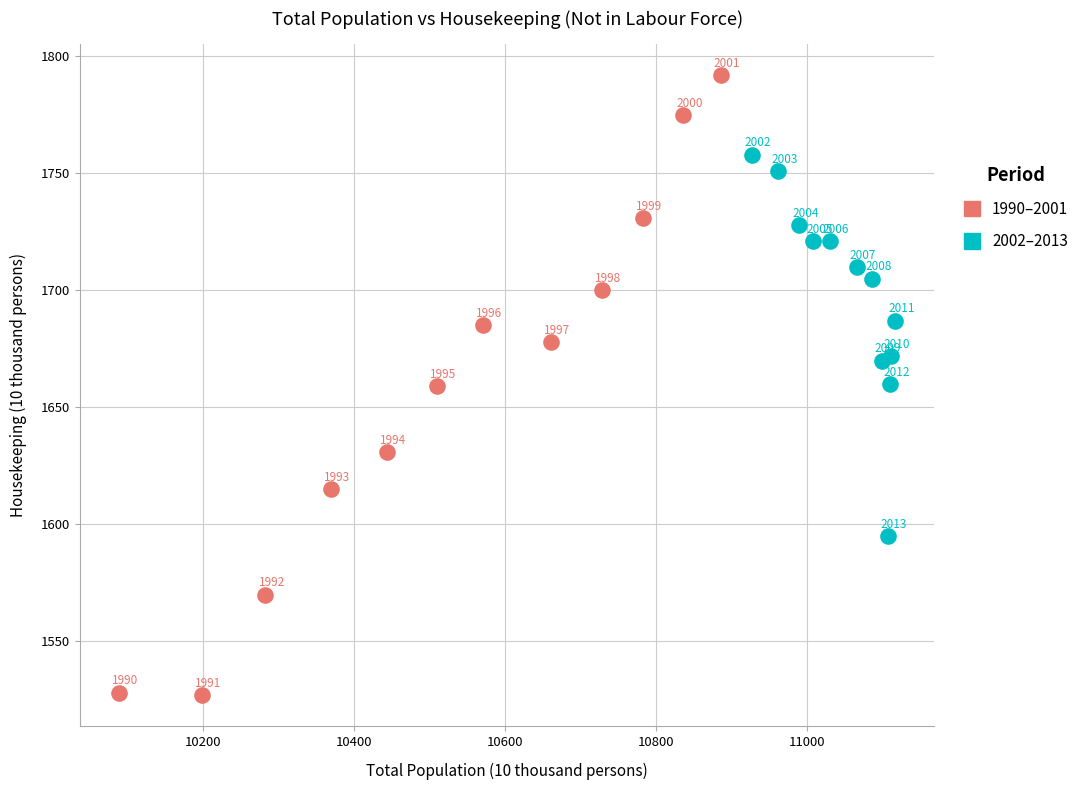

Which series has the largest Y range (max minus min)?

1990–2001